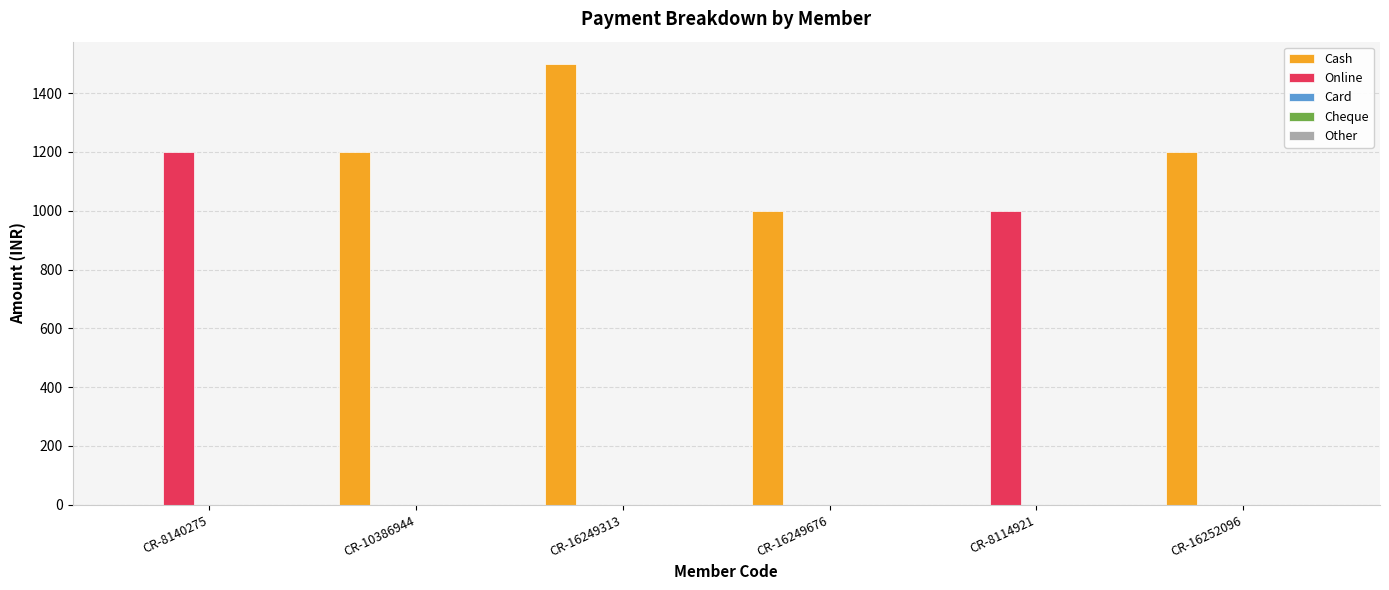

Does the chart contain stacked bars?

No